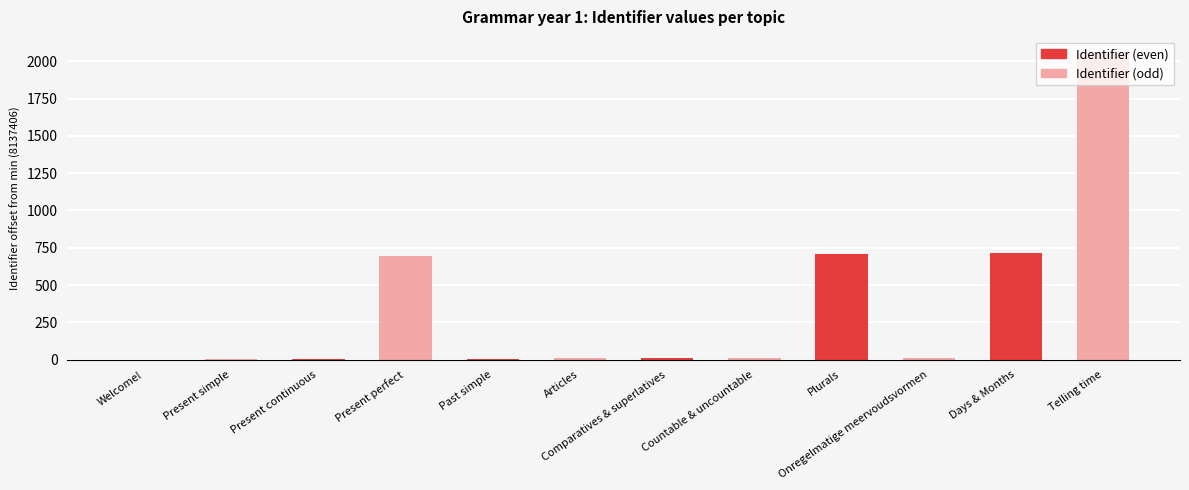

True or false: the data shows 1062 at Plurals.

False